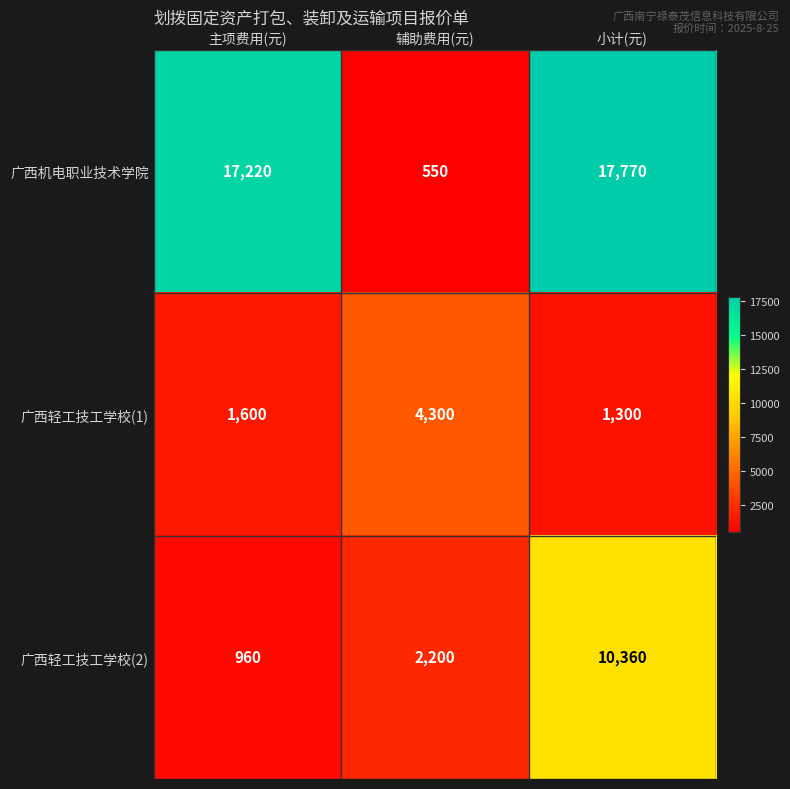

List the series in order of their peak value, lowest first.

广西轻工技工学校(1), 广西轻工技工学校(2), 广西机电职业技术学院